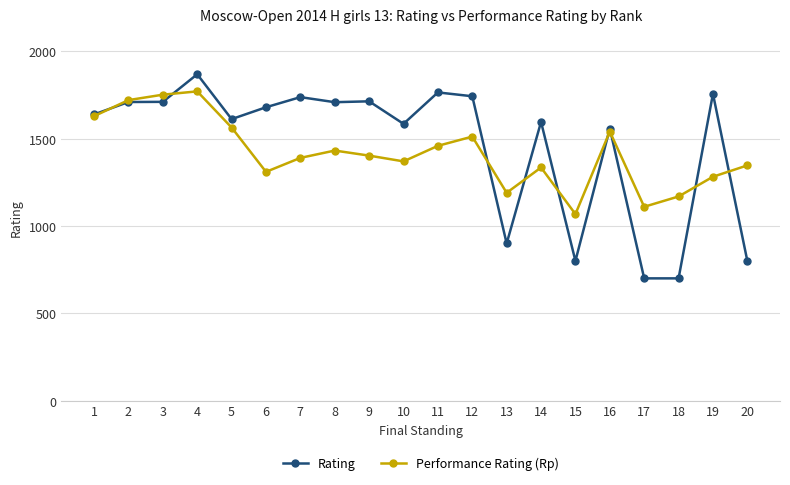

True or false: Rating has more than 1 interior local peaks.

True